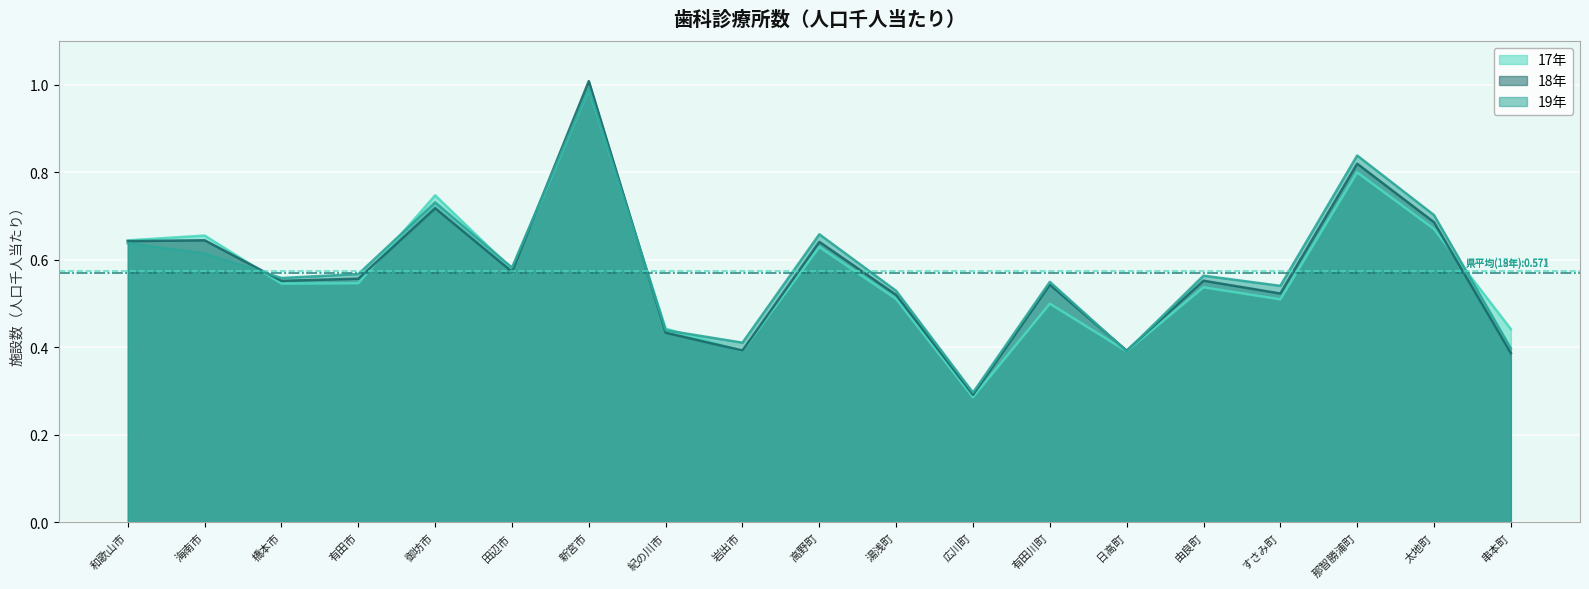

What is the total value across all series at 湯浅町?

1.6